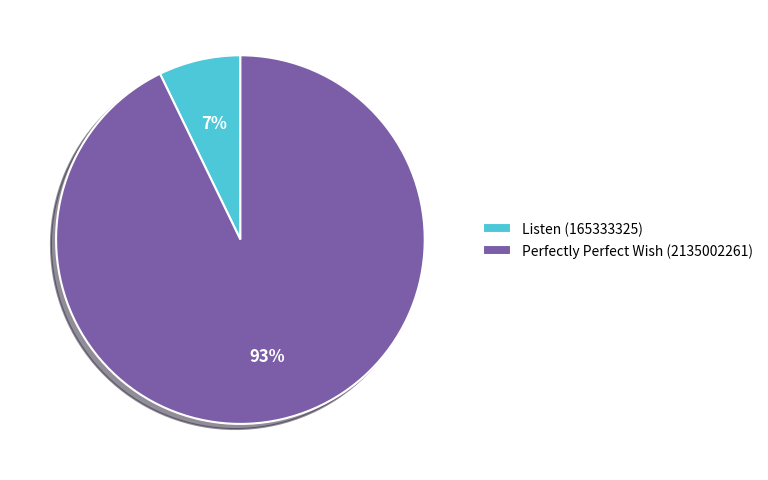

What percentage is the Listen (165333325) slice, to the nearest percent?

7%